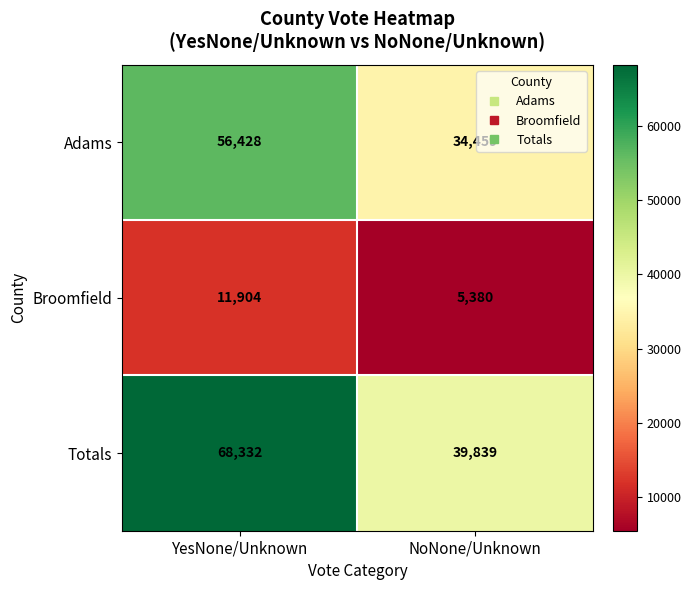

How many data points in Totals are less than 68332?

1